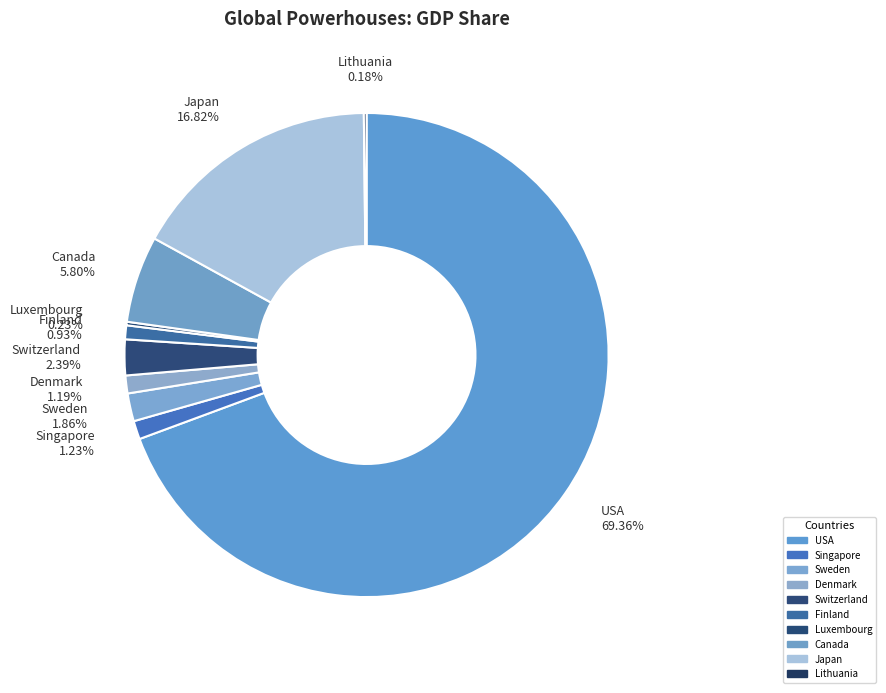

To the nearest percent, what is the difference between the Singapore and USA slice percentages?

68%